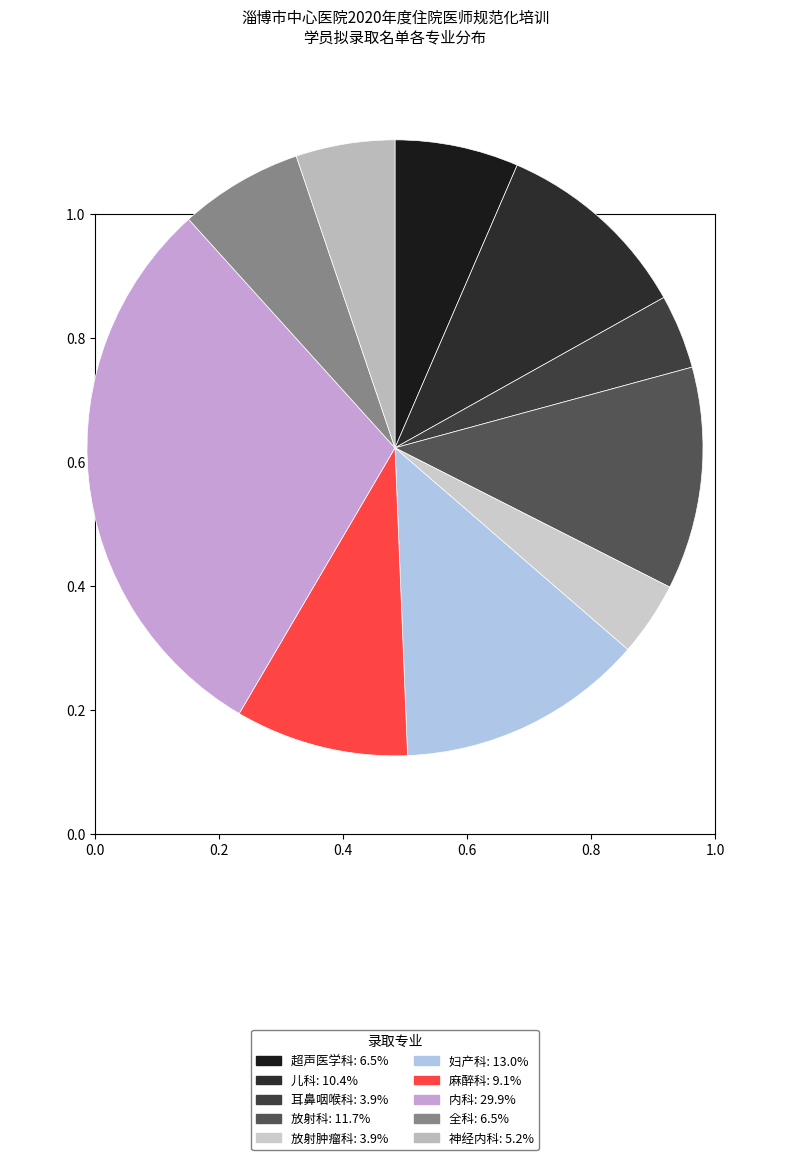

Does 耳鼻咽喉科 account for over 50% of the chart?

No